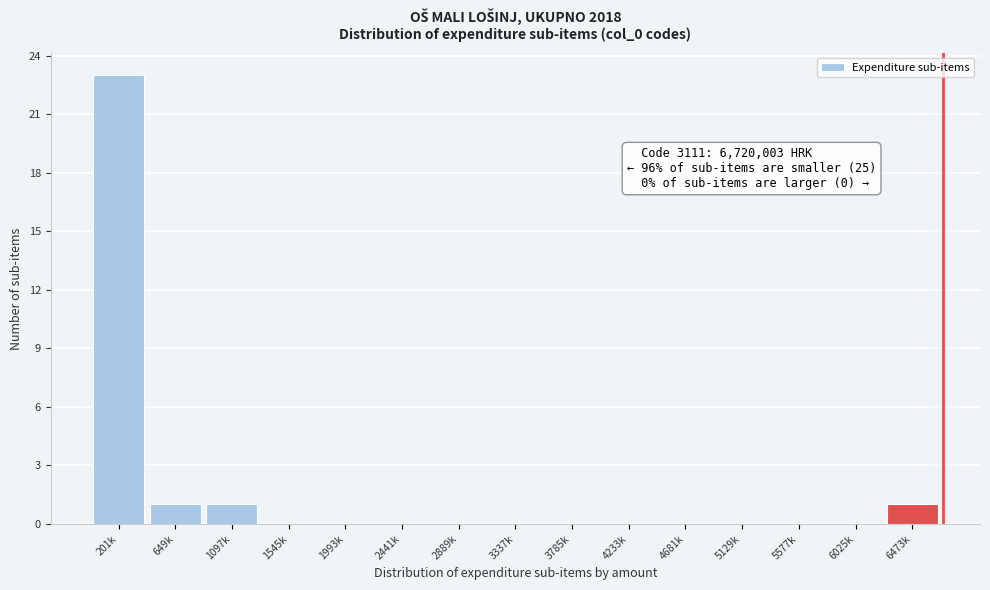

Reading left to right, extract all data points from this chart.

201k=23	649k=1	1097k=1	1545k=0	1993k=0	2441k=0	2889k=0	3337k=0	3785k=0	4233k=0	4681k=0	5129k=0	5577k=0	6025k=0	6473k=1